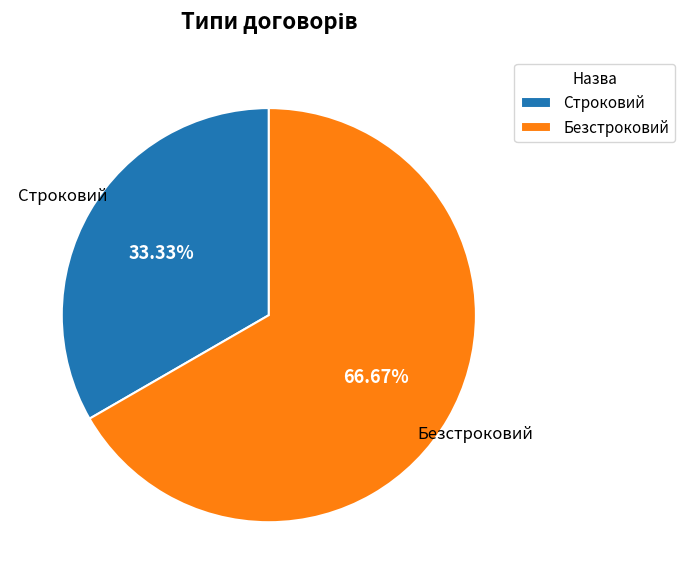

To the nearest percent, what portion does Безстроковий represent?

67%